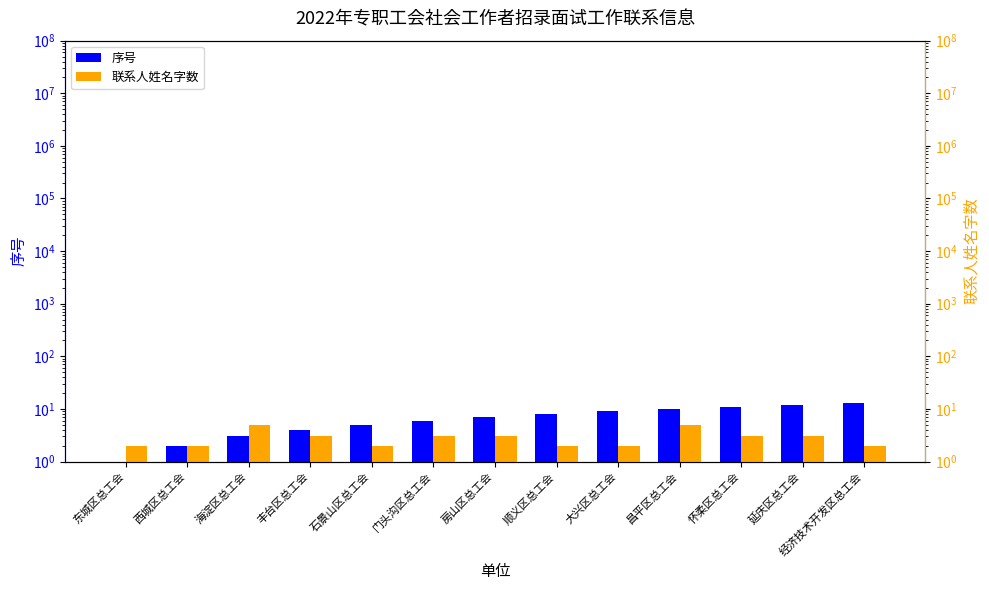

Does the chart contain stacked bars?

No